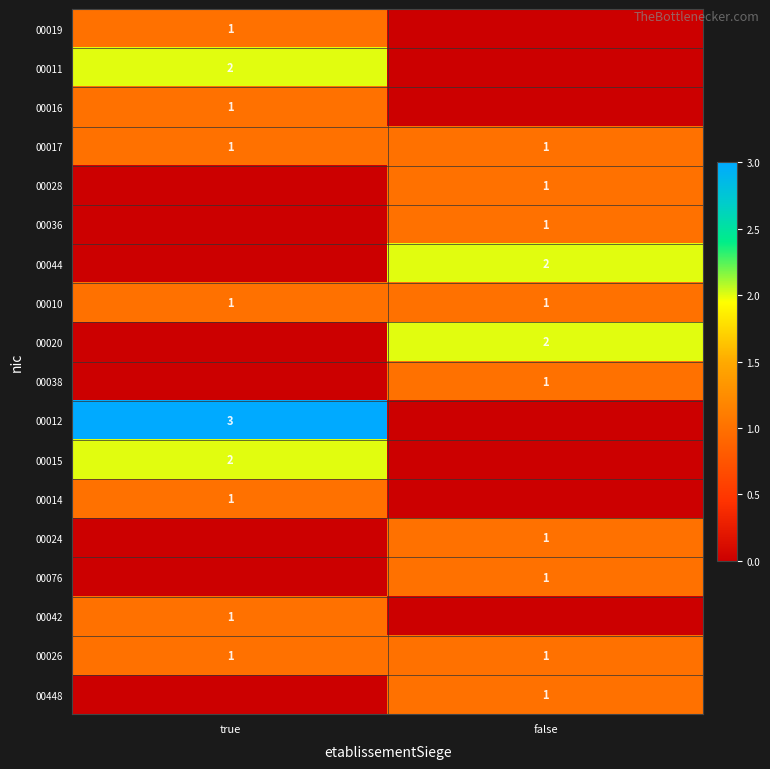

The 00024 series shows 1 at false. True or false?

True